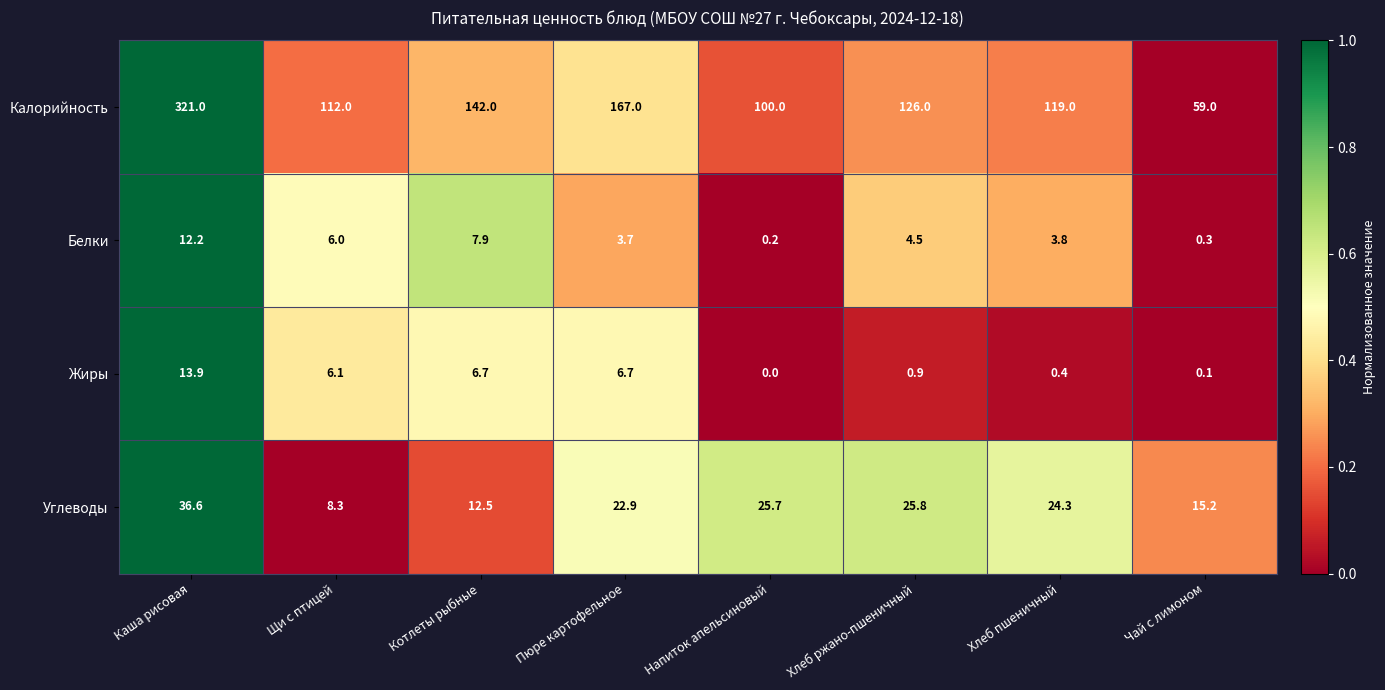

What is the sum of the Калорийность values at Чай с лимоном and Напиток апельсиновый?

159.0